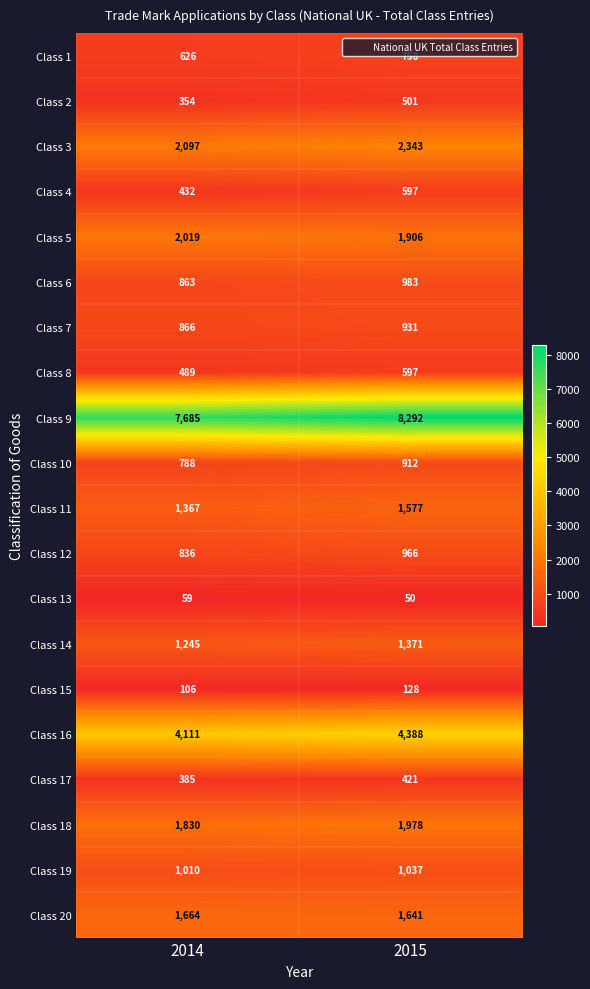

What is the total value across all series at 2015?

31377